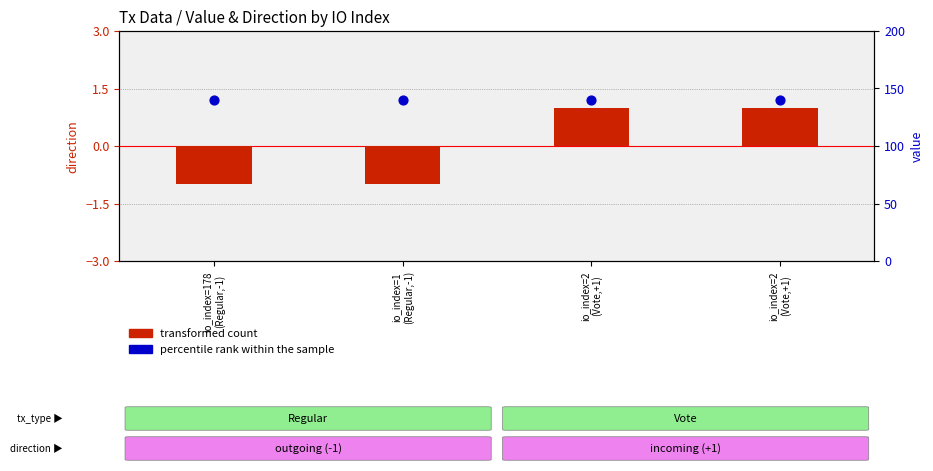

What are all the series names shown in the legend?

transformed count, percentile rank within the sample